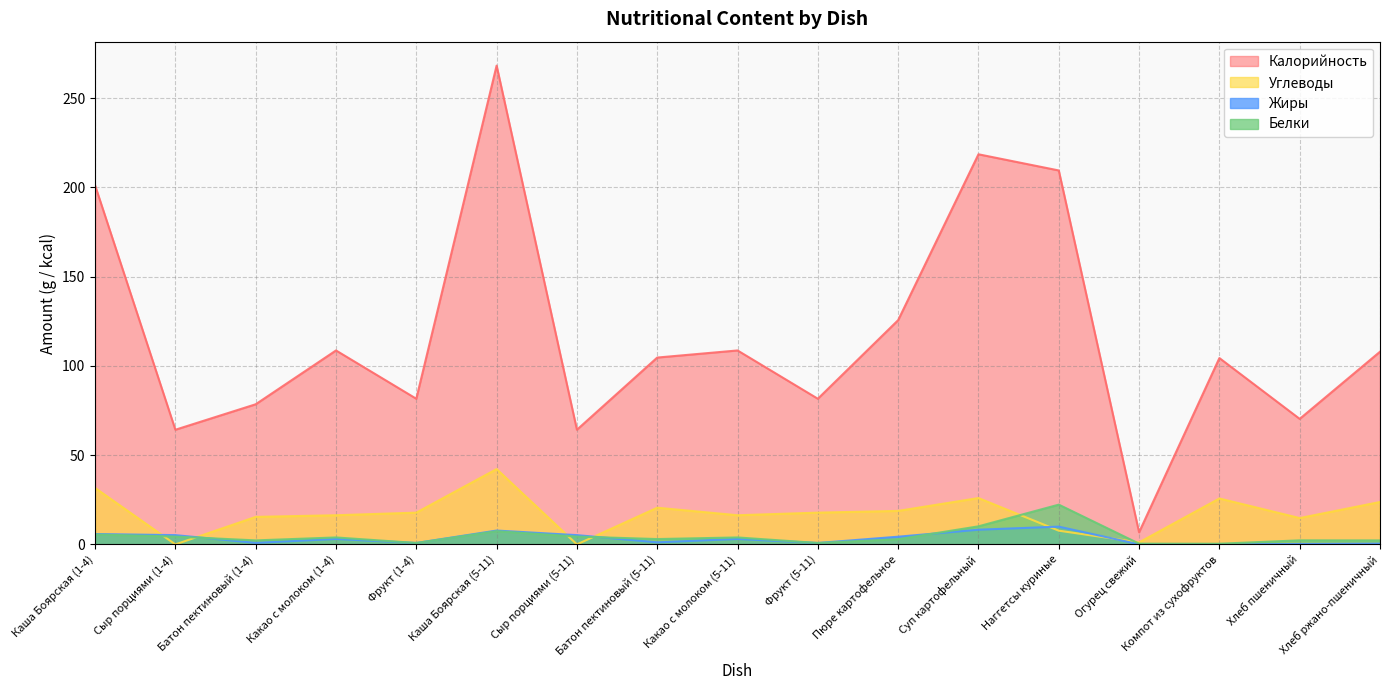

Read the Калорийность value at Огурец свежий.

6.8